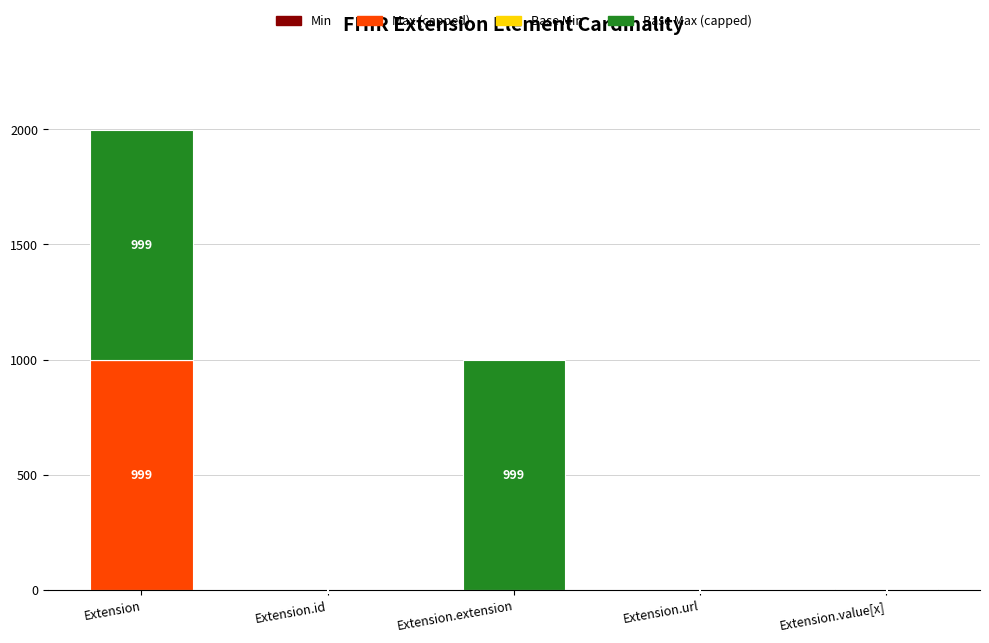

What is the total value across all series at Extension.id?

2